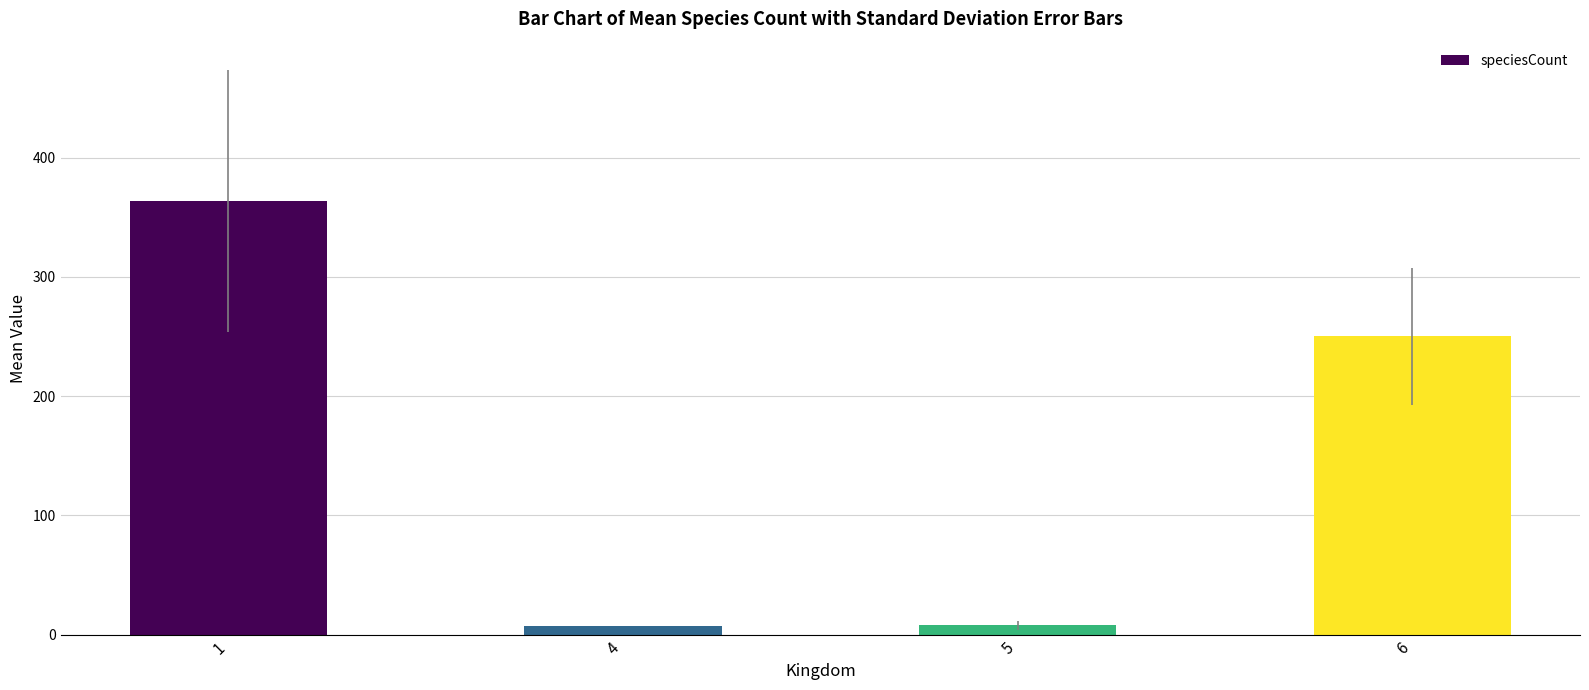

Which category has the highest value across all series?

1